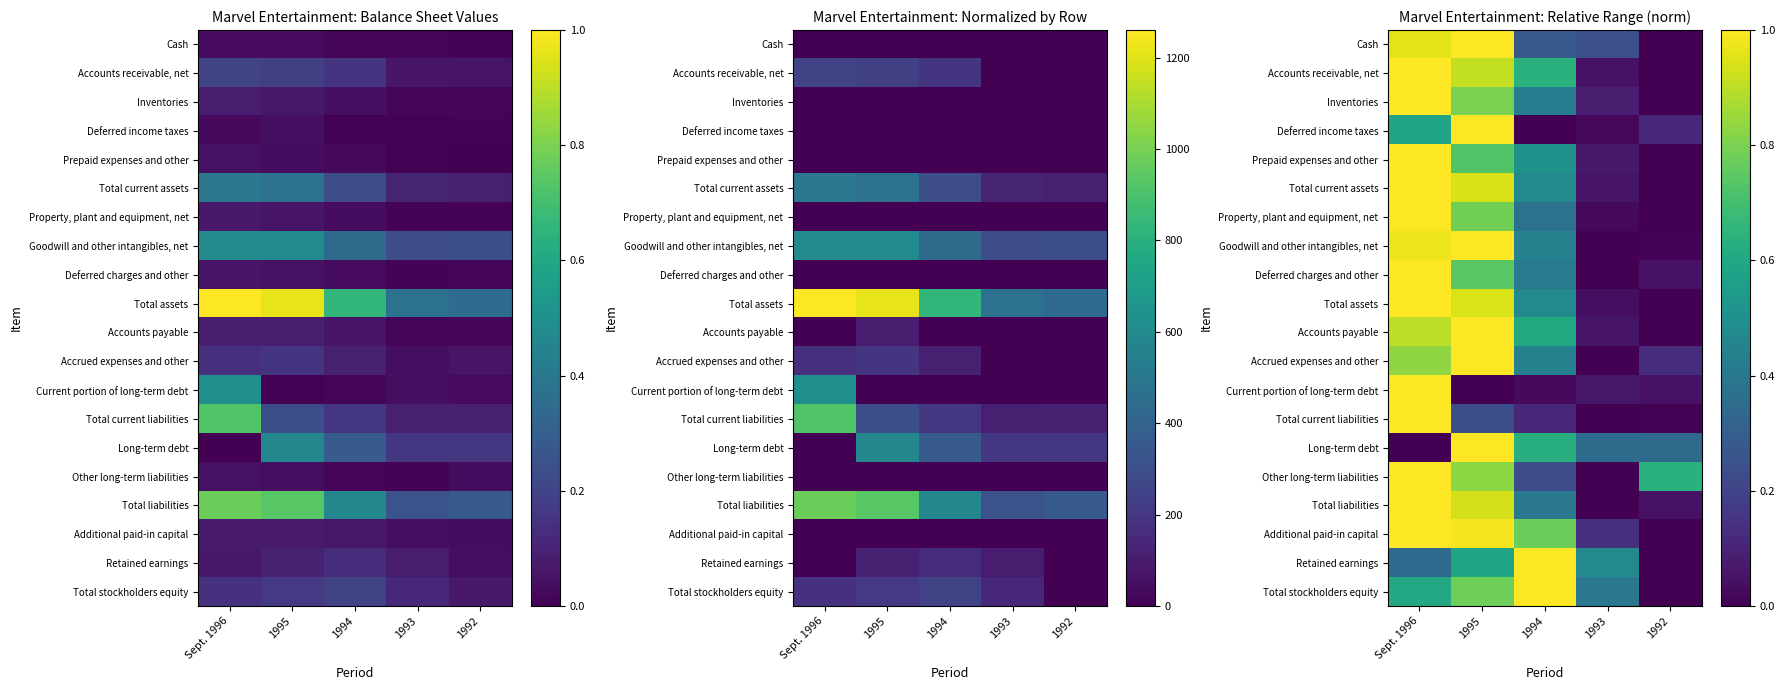

What is the total value across all series at 1993?

2.1